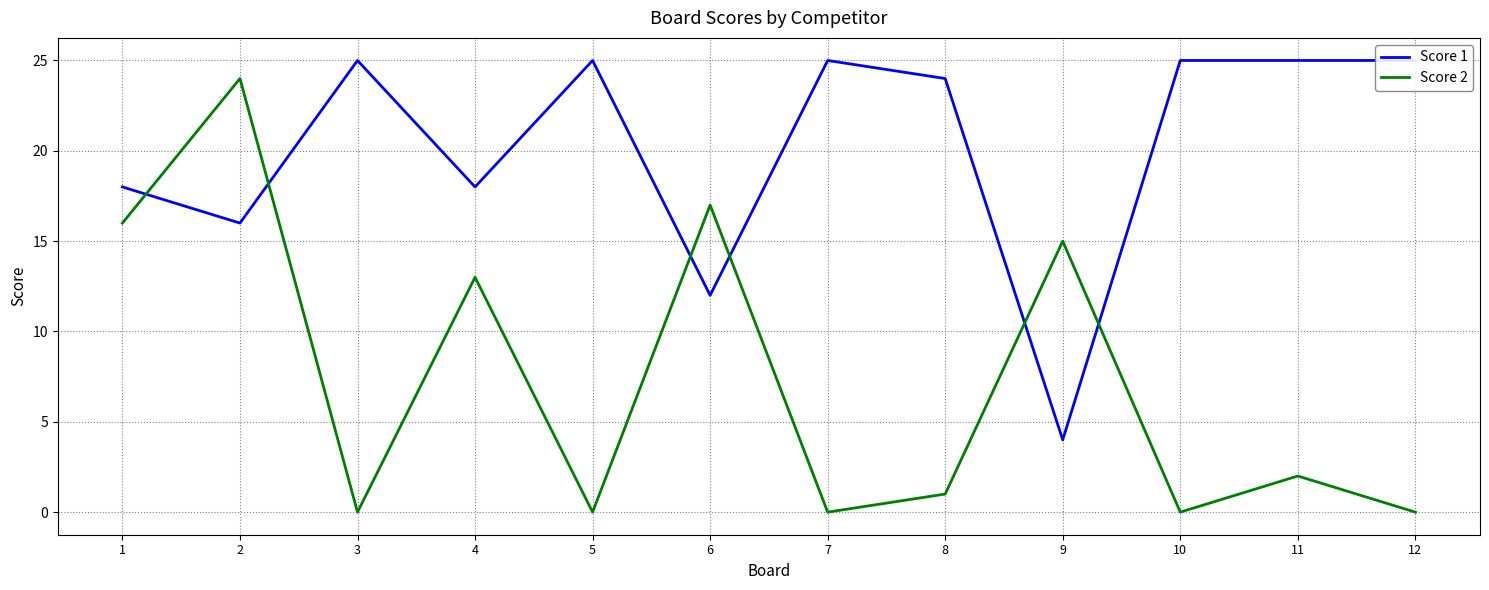

Which category has the lowest value in the Score 1 series?

9